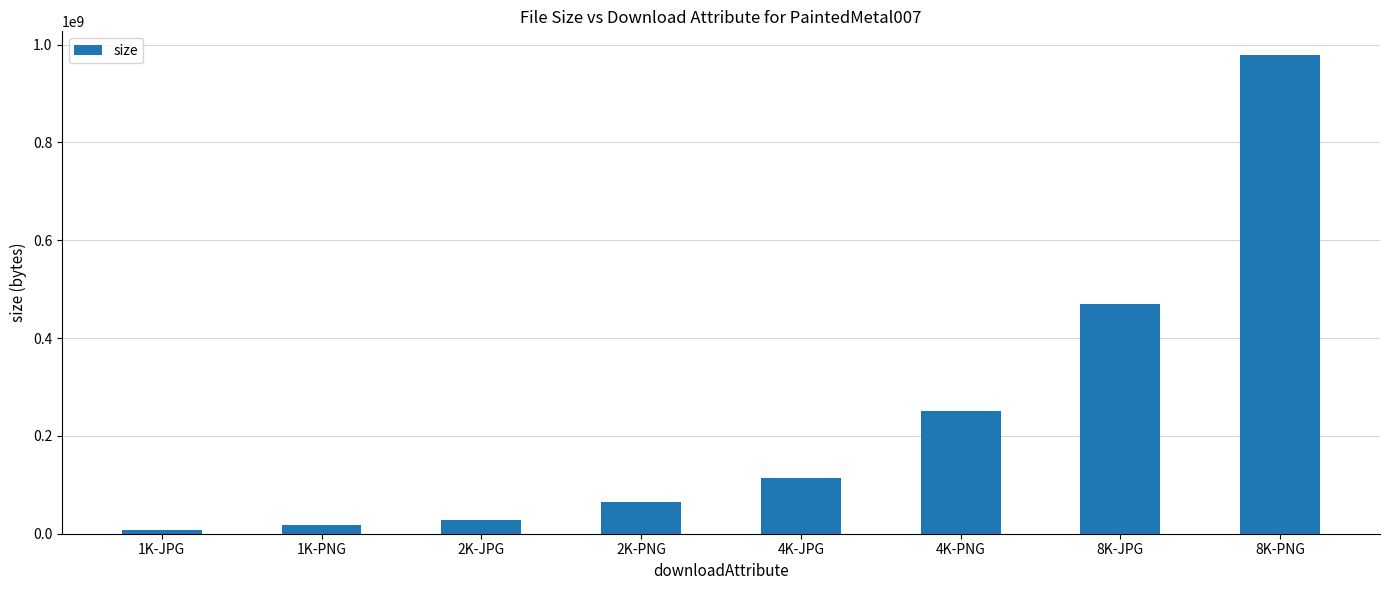

What is the difference between the maximum and minimum values?

970405490